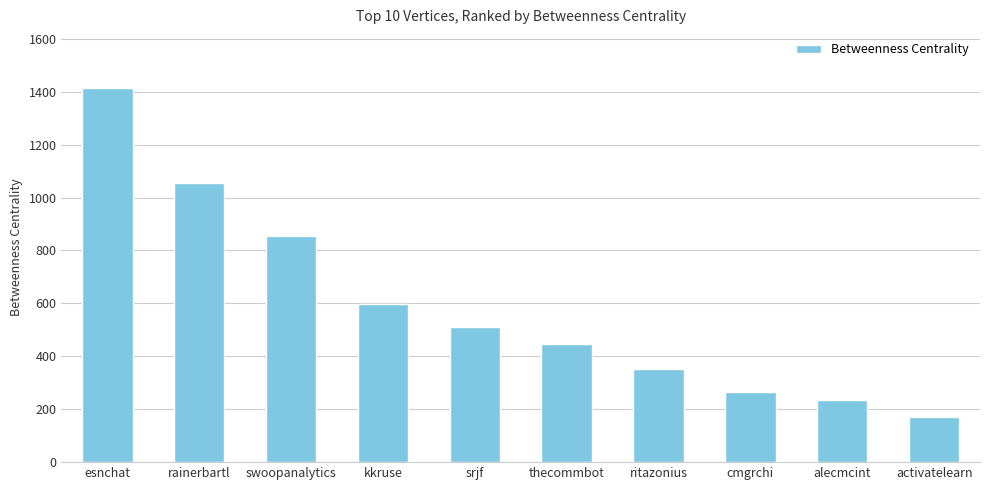

How many bars are there in total?

10